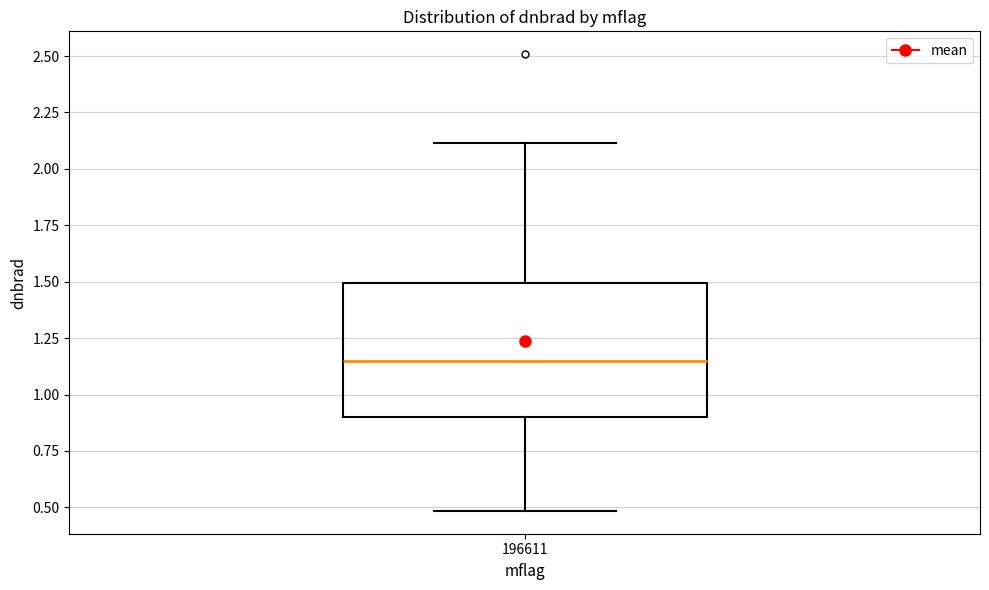

Transcribe this box plot: give where the median line is, the range the box spans, and where the two whiskers end, as read against the y-axis. The values are not printed on the chart, so give them approximately, as read against the axis.

median 1.15, box 0.90 to 1.50, whiskers 0.50 to 2.10